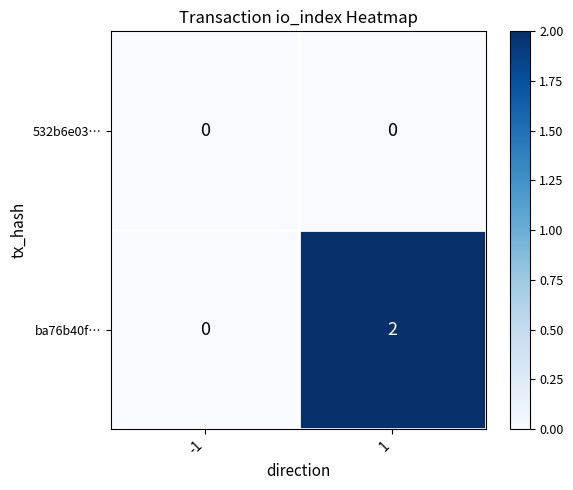

Reading right to left, list all the values displayed in this chart.

532b6e03…: 0	0
ba76b40f…: 2	0